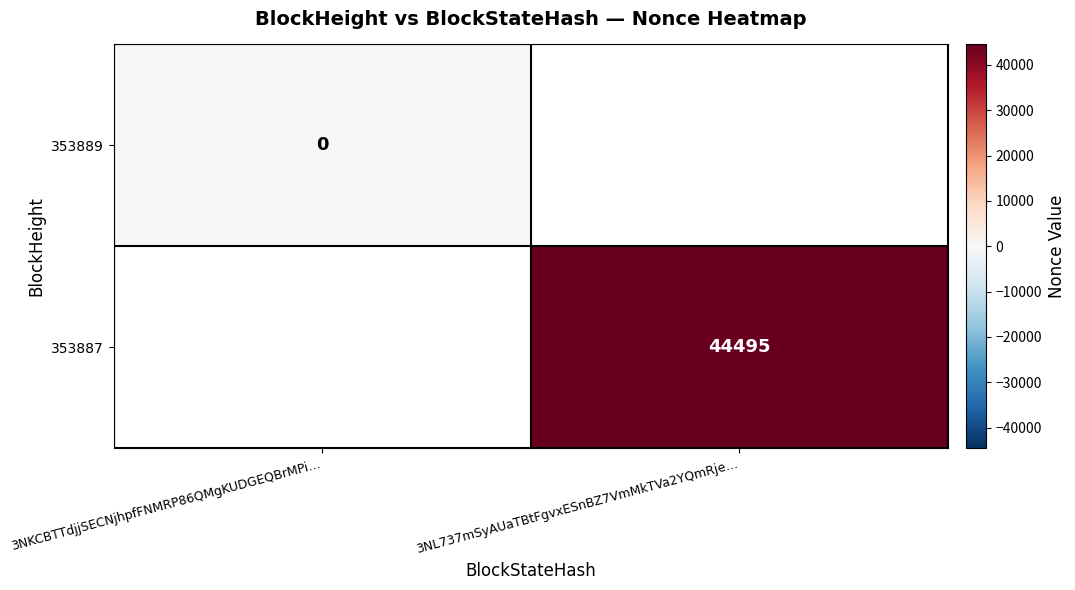

The 353887 series shows 44495 at 3NL737mSyAUaTBtFgvxESnBZ7VmMkTVa2YQmRje…. True or false?

True